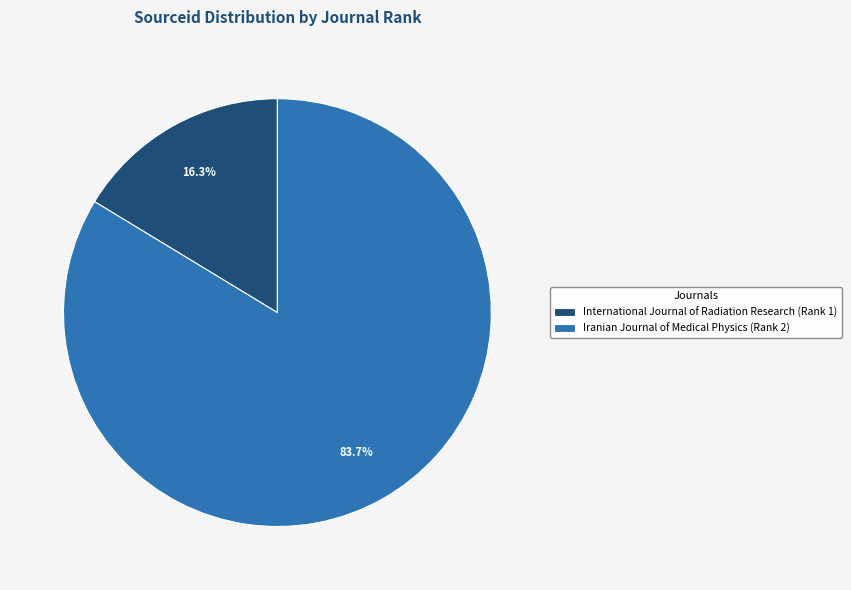

What percentage is NOT represented by International Journal of Radiation Research (Rank 1)?

83.7%